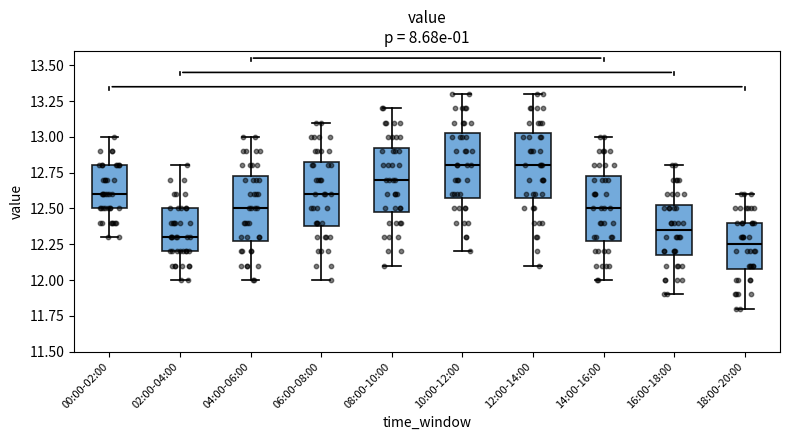

Reading left to right, transcribe this box plot: for each box, give where its median line is, the range the box spans, and where its two whiskers end, as read against the y-axis. The values are not printed on the chart, so give them approximately, as read against the axis.

00:00-02:00: median 12.60, box 12.50 to 12.80, whiskers 12.30 to 13.00
02:00-04:00: median 12.30, box 12.20 to 12.50, whiskers 12.00 to 12.80
04:00-06:00: median 12.50, box 12.30 to 12.75, whiskers 12.00 to 13.00
06:00-08:00: median 12.60, box 12.40 to 12.85, whiskers 12.00 to 13.10
08:00-10:00: median 12.70, box 12.50 to 12.95, whiskers 12.10 to 13.20
10:00-12:00: median 12.80, box 12.60 to 13.05, whiskers 12.20 to 13.30
12:00-14:00: median 12.80, box 12.60 to 13.05, whiskers 12.10 to 13.30
14:00-16:00: median 12.50, box 12.30 to 12.75, whiskers 12.00 to 13.00
16:00-18:00: median 12.35, box 12.20 to 12.55, whiskers 11.90 to 12.80
18:00-20:00: median 12.25, box 12.10 to 12.40, whiskers 11.80 to 12.60